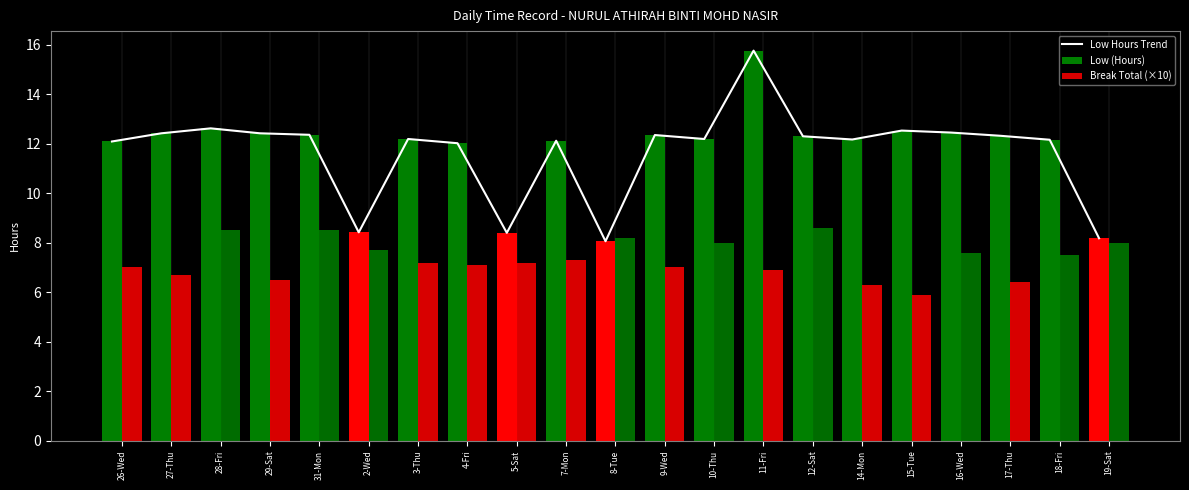

Where is the data nearest to the value 11?

4-Fri